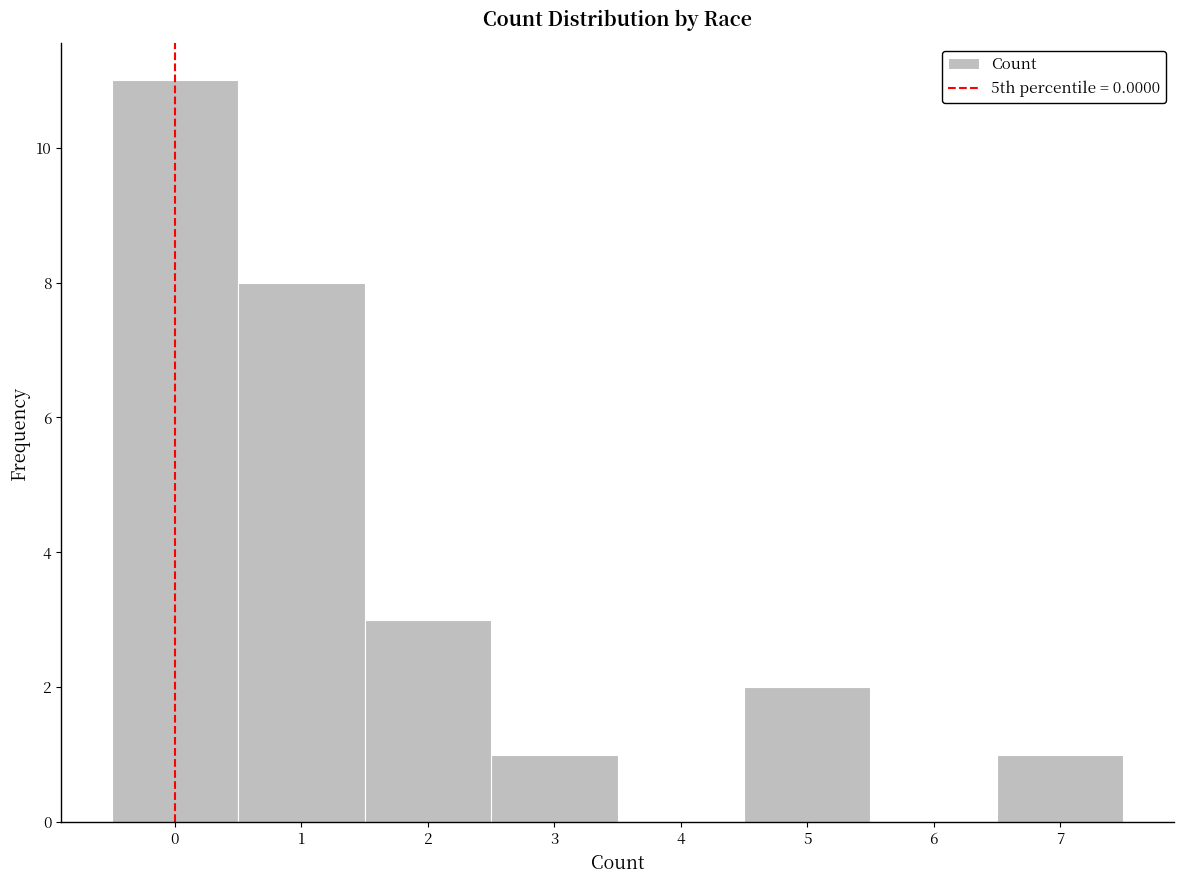

Reading left to right, list every bar in this chart as the range it spans on the x-axis followed by its height. The values are not printed on the chart, so give them approximately, as read against the axis.

-0.5 to 0.5: 11
0.5 to 1.5: 8
1.5 to 2.5: 3
2.5 to 3.5: 1
3.5 to 4.5: 0
4.5 to 5.5: 2
5.5 to 6.5: 0
6.5 to 7.5: 1